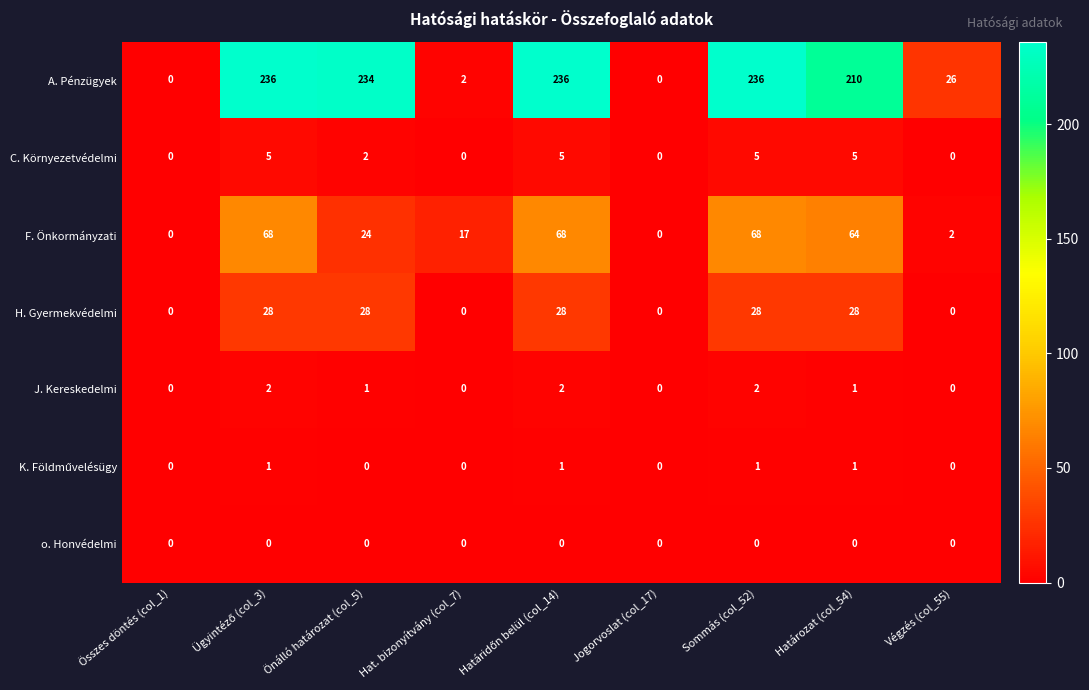

Which series has the largest total across all categories?

A. Pénzügyek